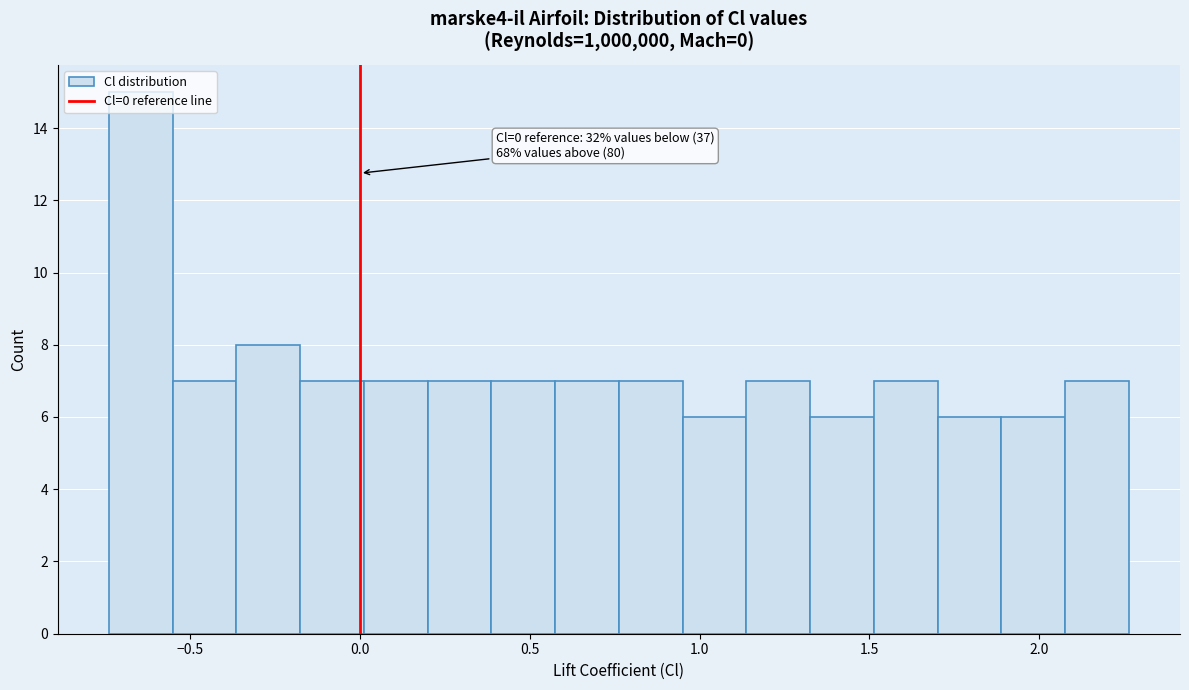

Read against the x-axis, roughly where is the centre of the tallest bar?

-0.65